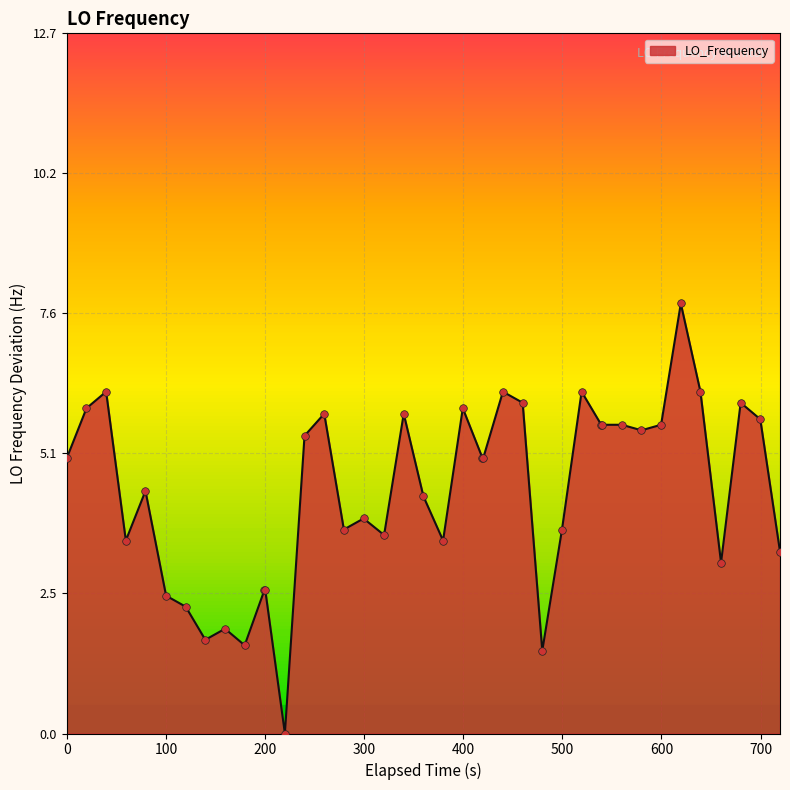

What is the difference between the maximum and minimum values?

7.8